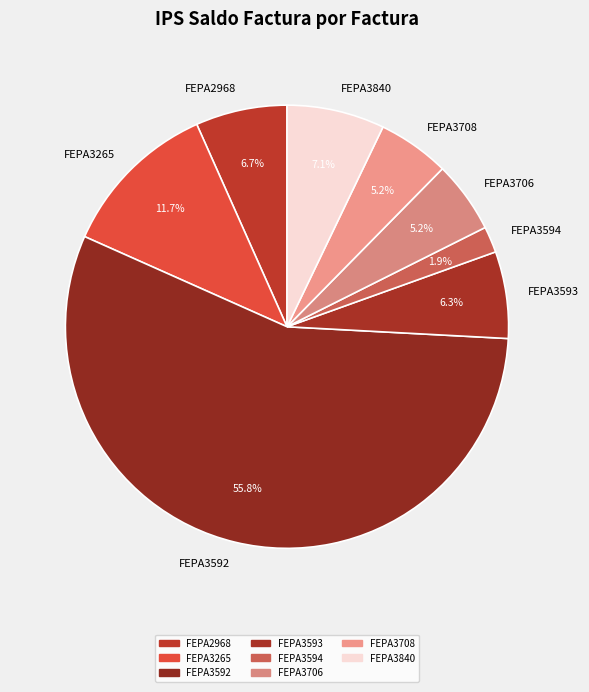

Which category has the biggest portion of the pie?

FEPA3592